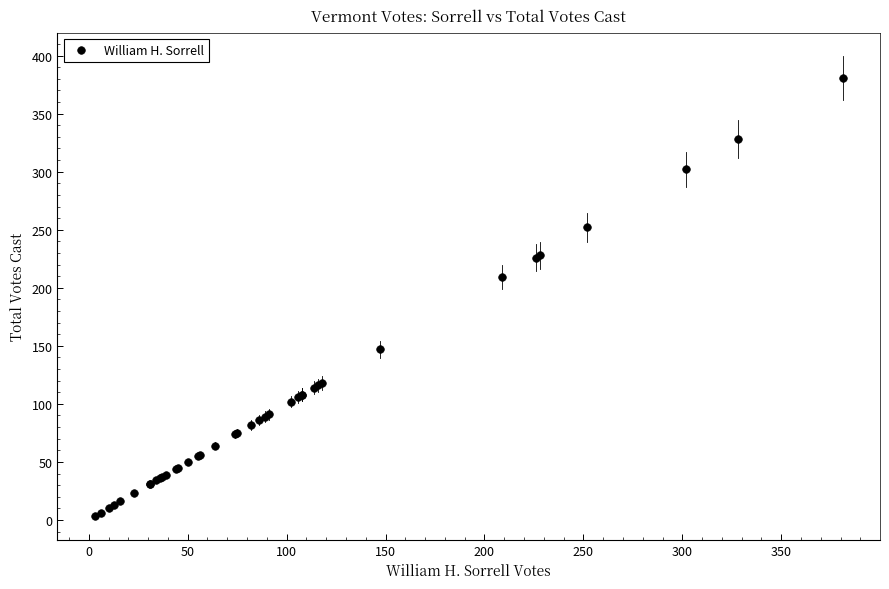

What Y value in the scatter plot is closest to 192?

209